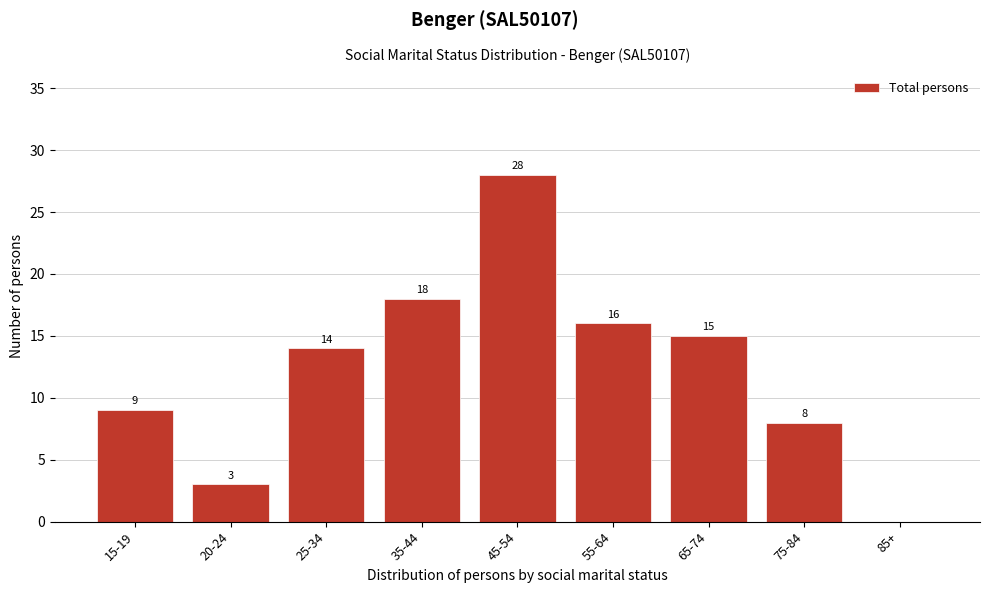

Reading right to left, what are all the values shown in this chart?

85+=0	75-84=8	65-74=15	55-64=16	45-54=28	35-44=18	25-34=14	20-24=3	15-19=9